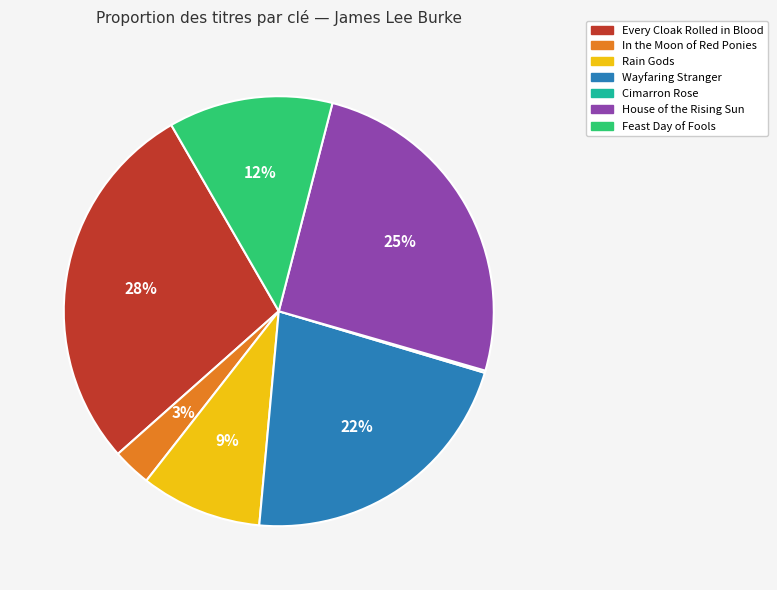

True or false: Rain Gods accounts for 9% of the total.

True